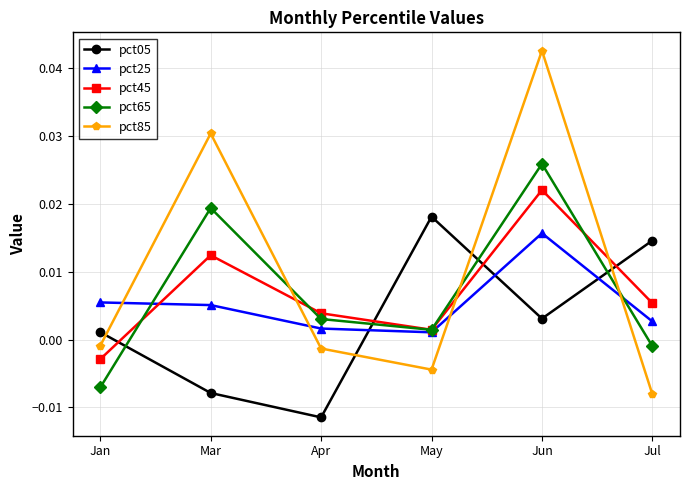

Is this an area chart (filled region under the line)?

No